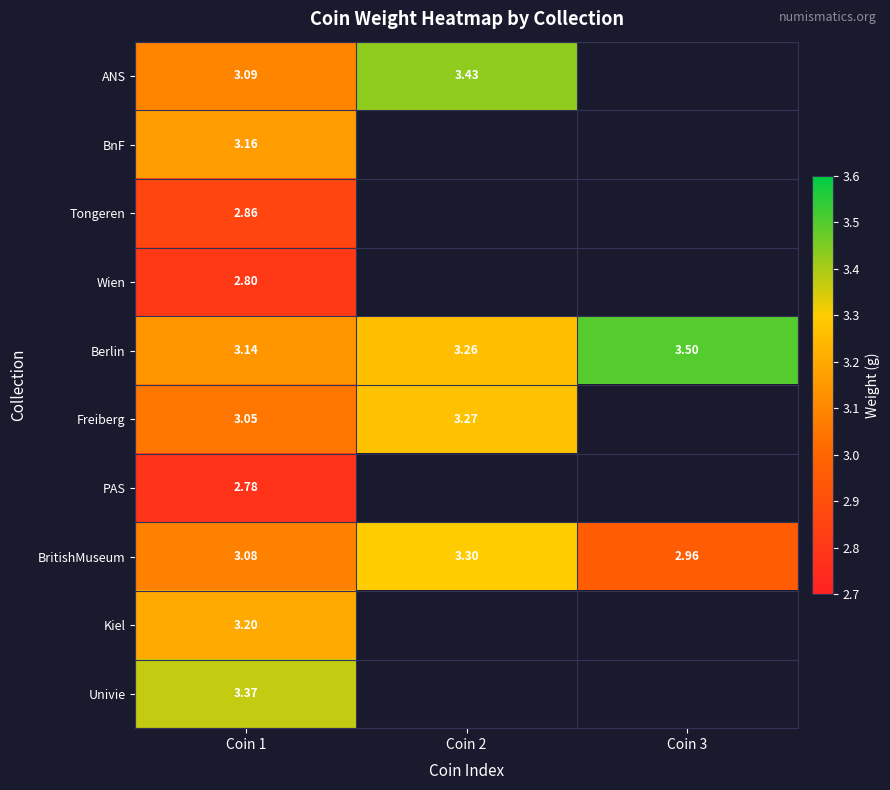

Which series has the largest total across all categories?

Berlin